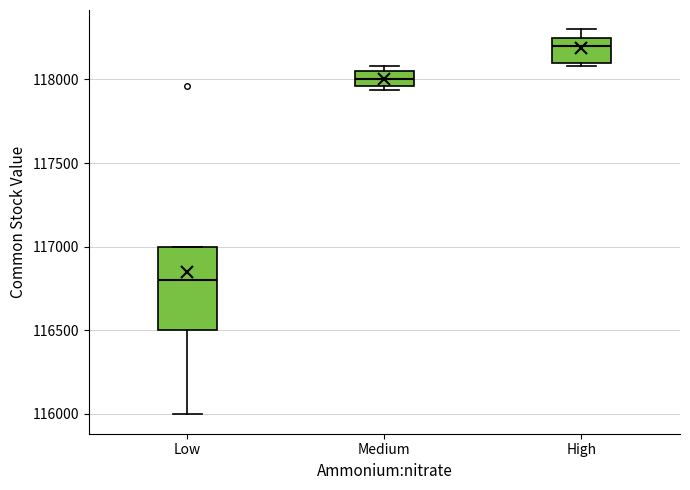

Which box is the tallest, from its lower edge to its upper edge?

Low